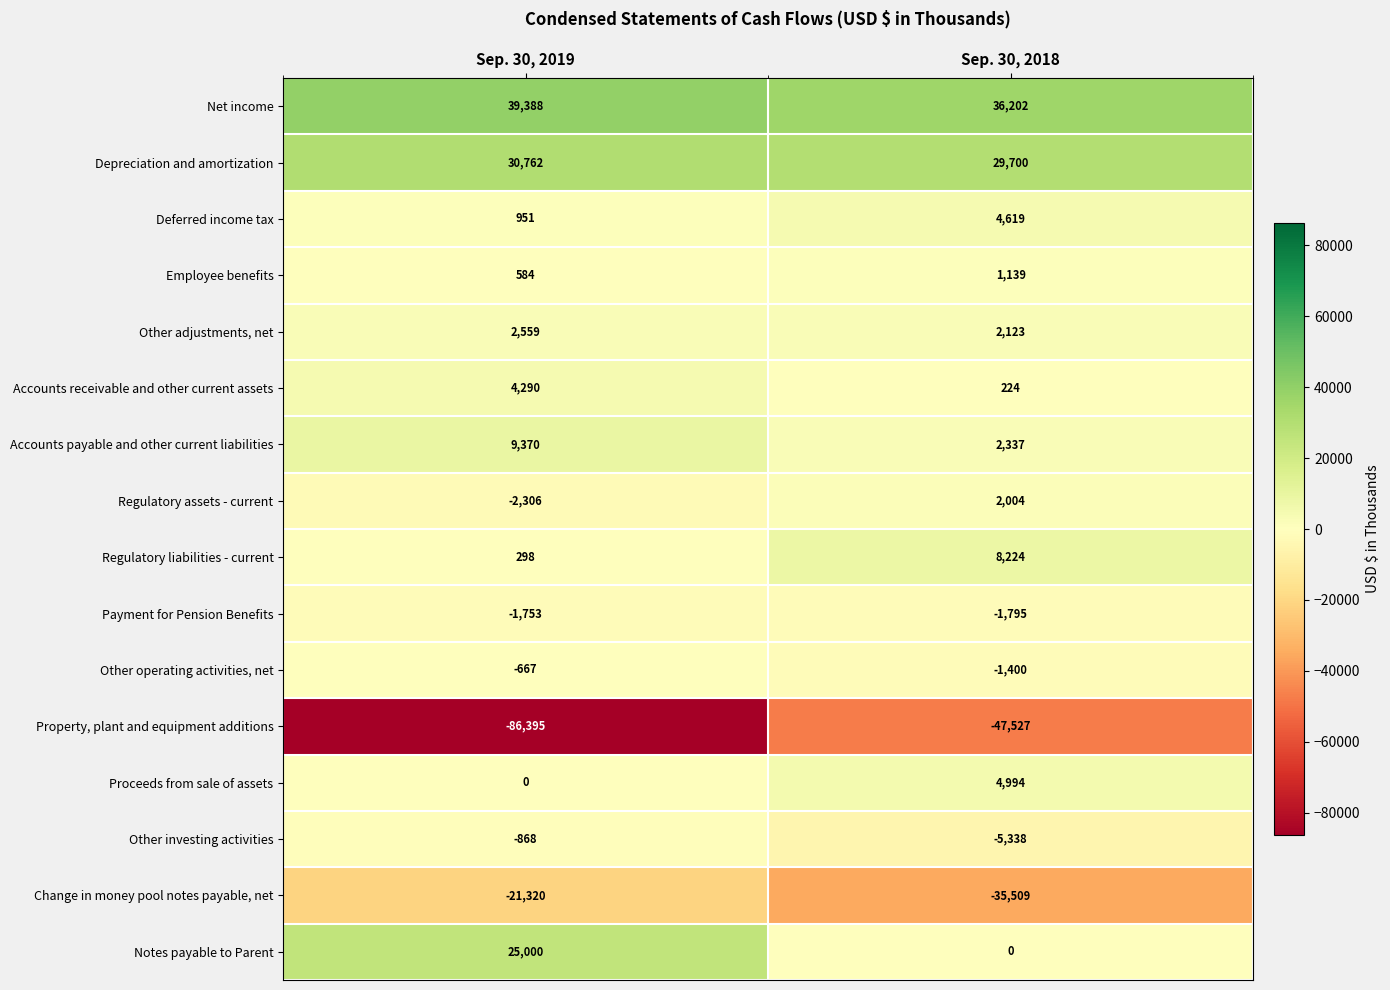

At which label is Other operating activities, net closest to -1033?

Sep. 30, 2019